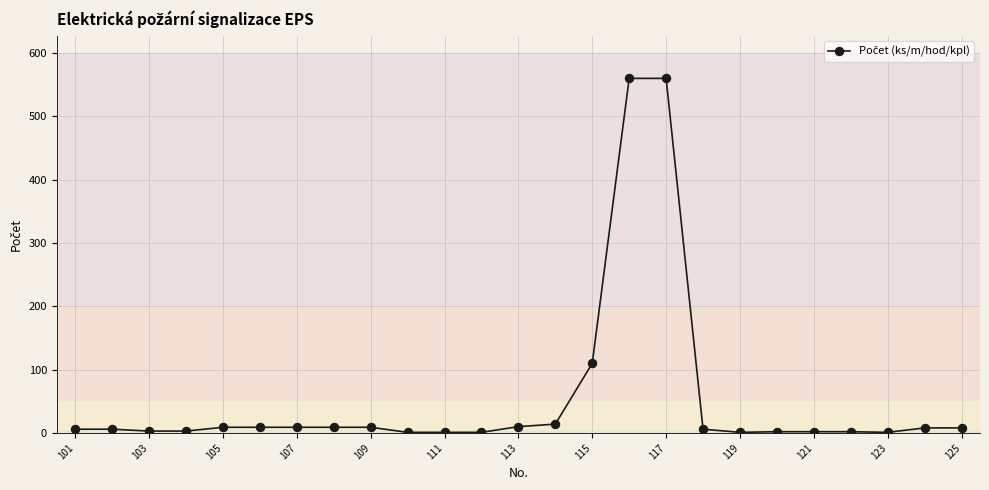

What is the maximum value shown in the chart?

560